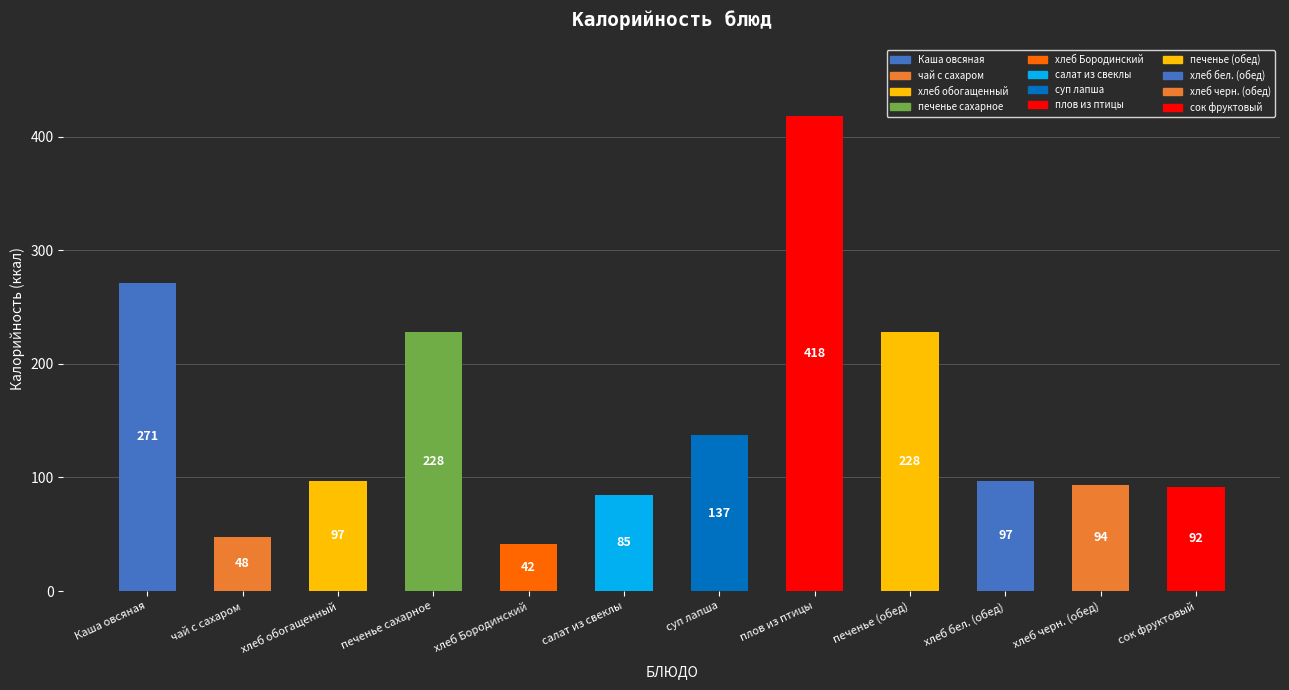

Is it true that the value at печенье сахарное is 228.5?

True